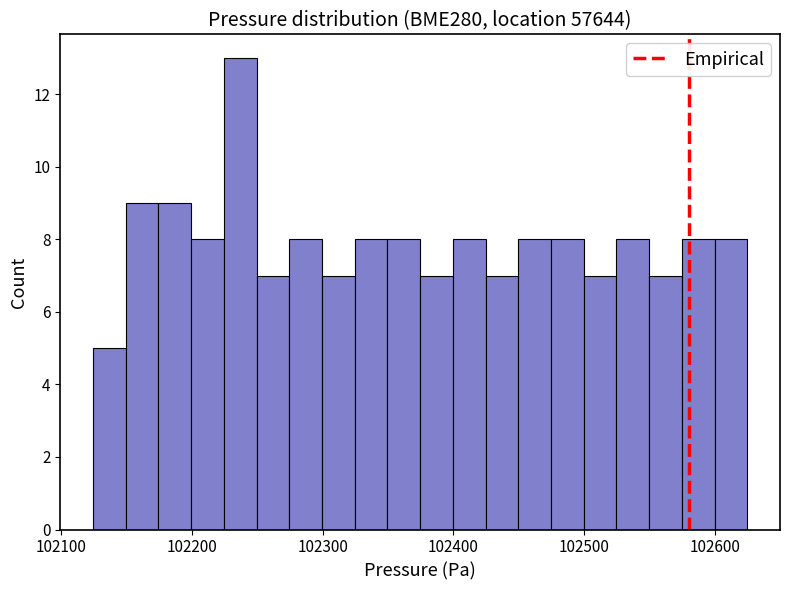

Around what value on the x-axis is the tallest bar? Give the approximate position of its centre, as read against the axis.

102240